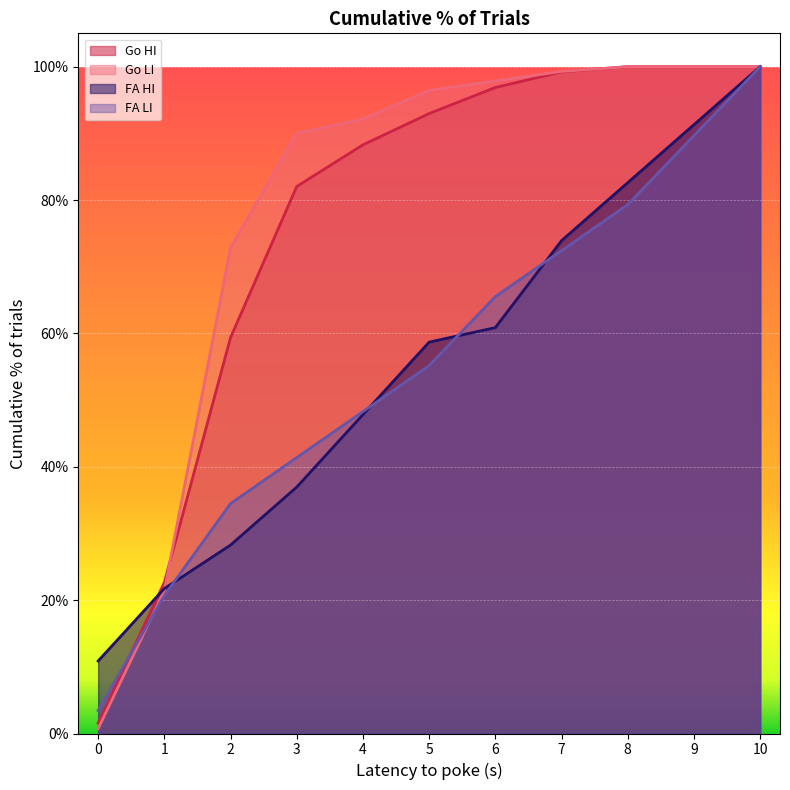

Which series has the largest total across all categories?

Go LI